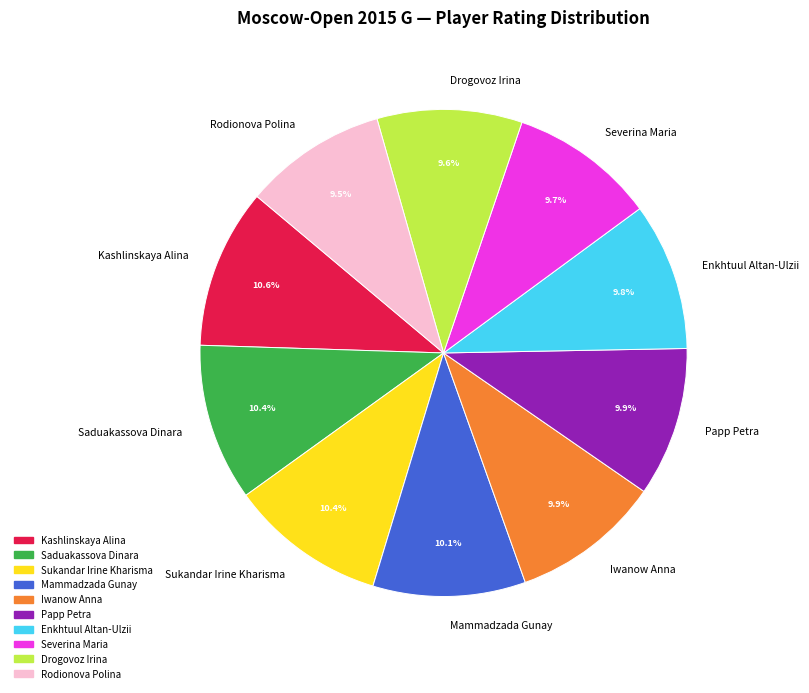

Is the sum of Saduakassova Dinara and Mammadzada Gunay greater than half?

No